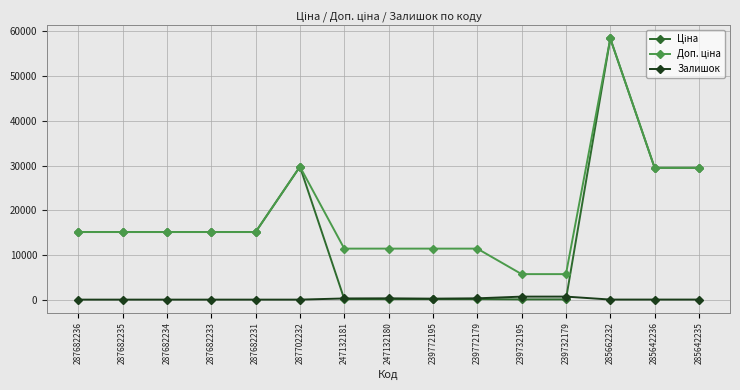

At which category is the sum across all series the highest?

285662232